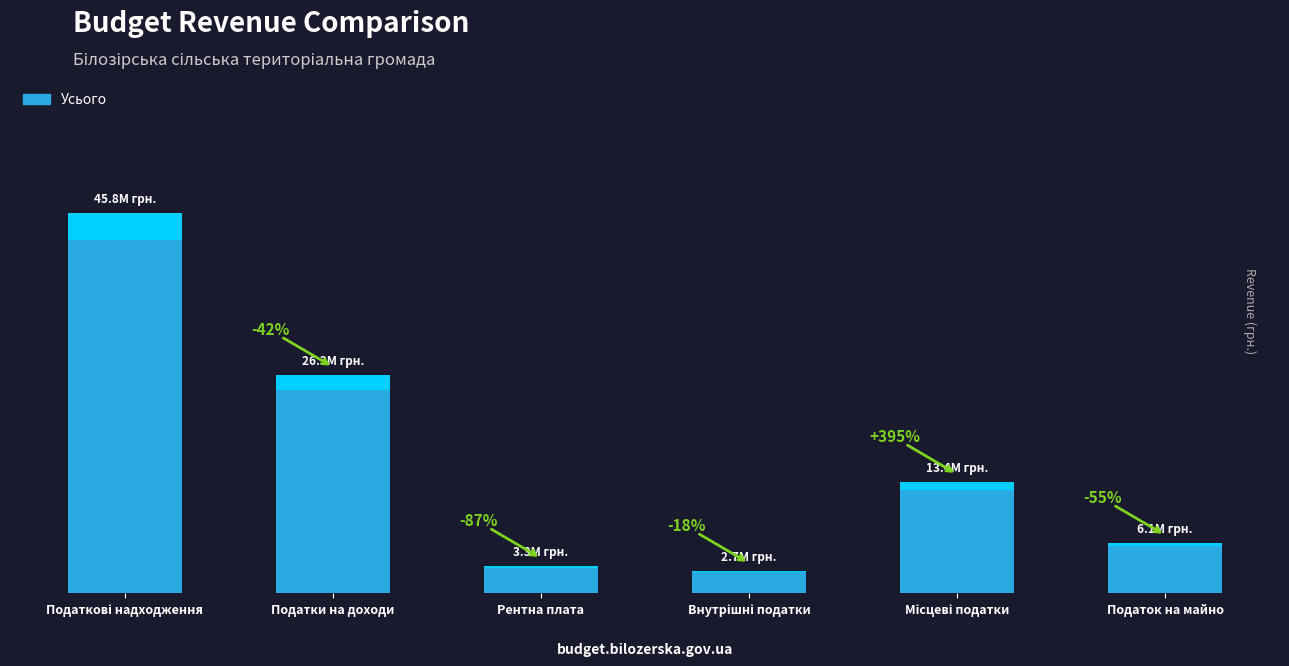

What is the greatest value displayed?

45783678